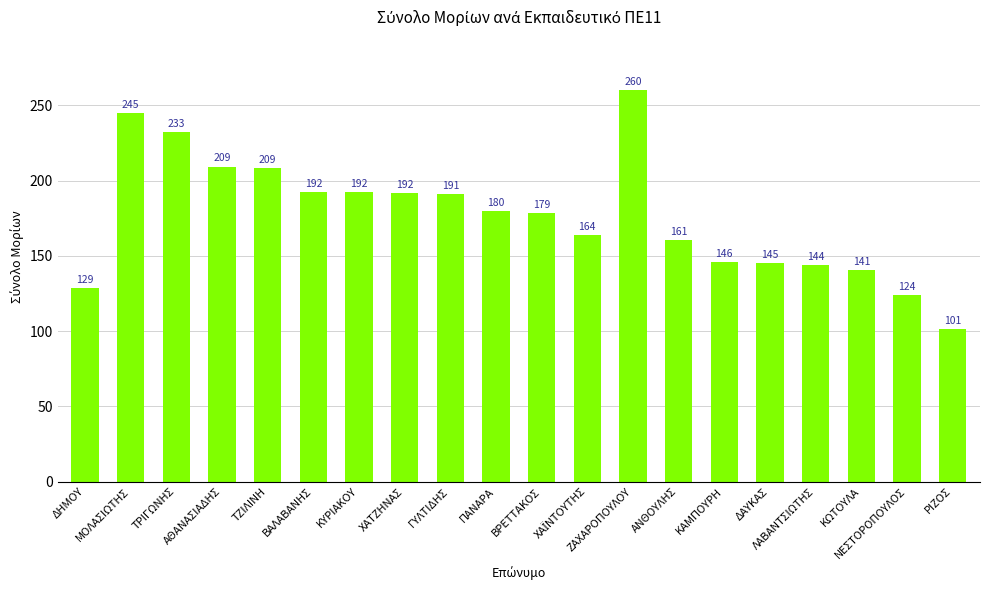

Are the bars horizontal?

No